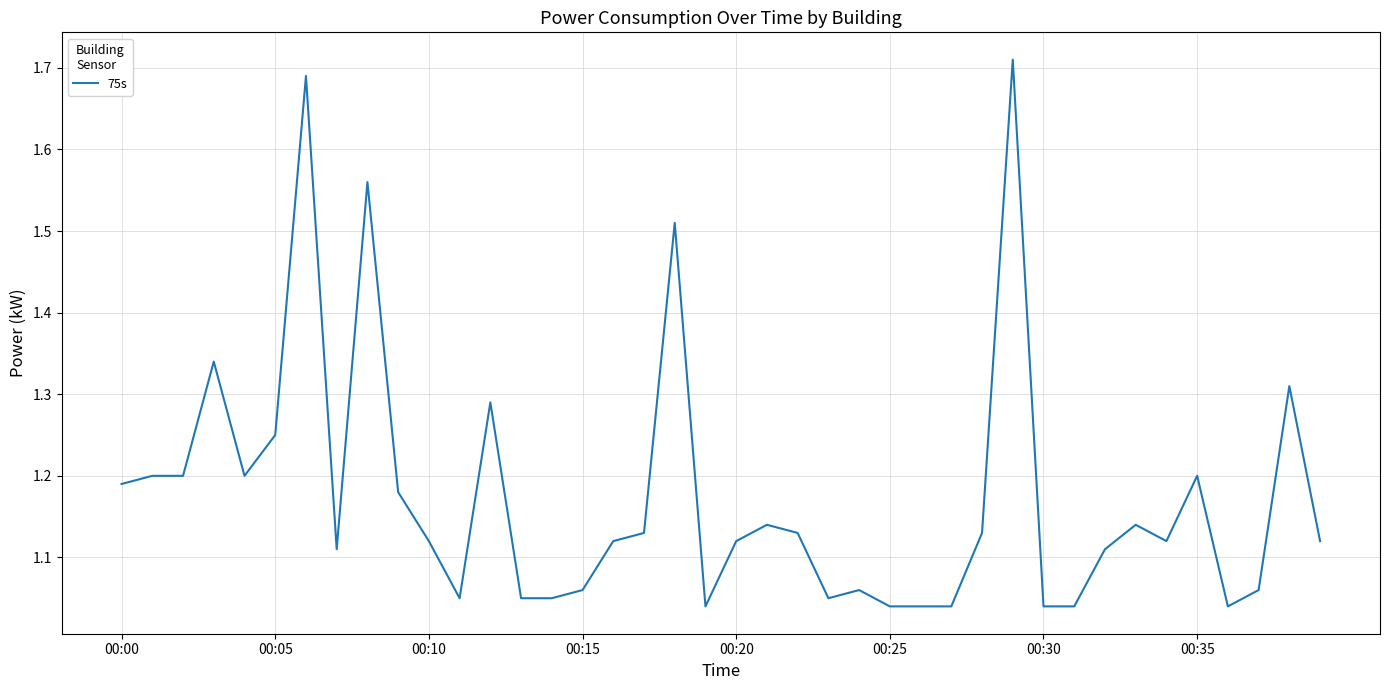

What is the sum of all values?

47.0